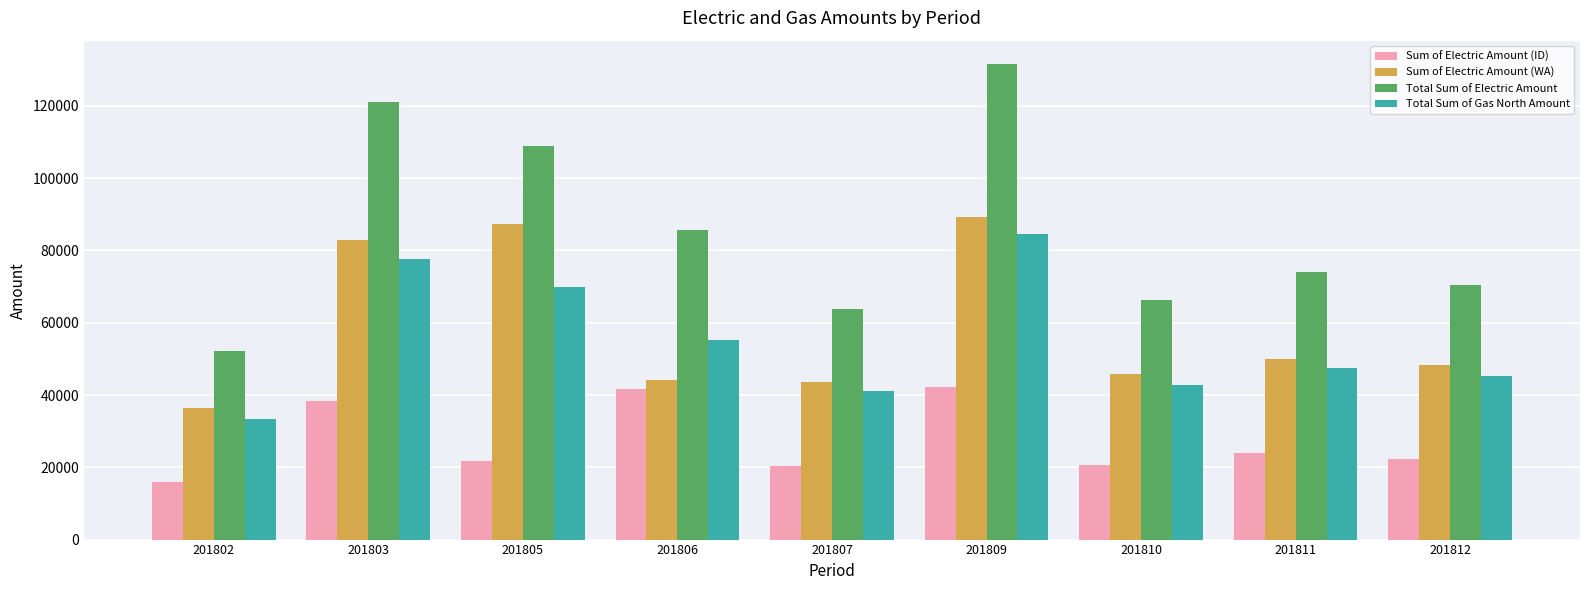

Between 201802 and 201810, which series saw the biggest shift?

Total Sum of Electric Amount